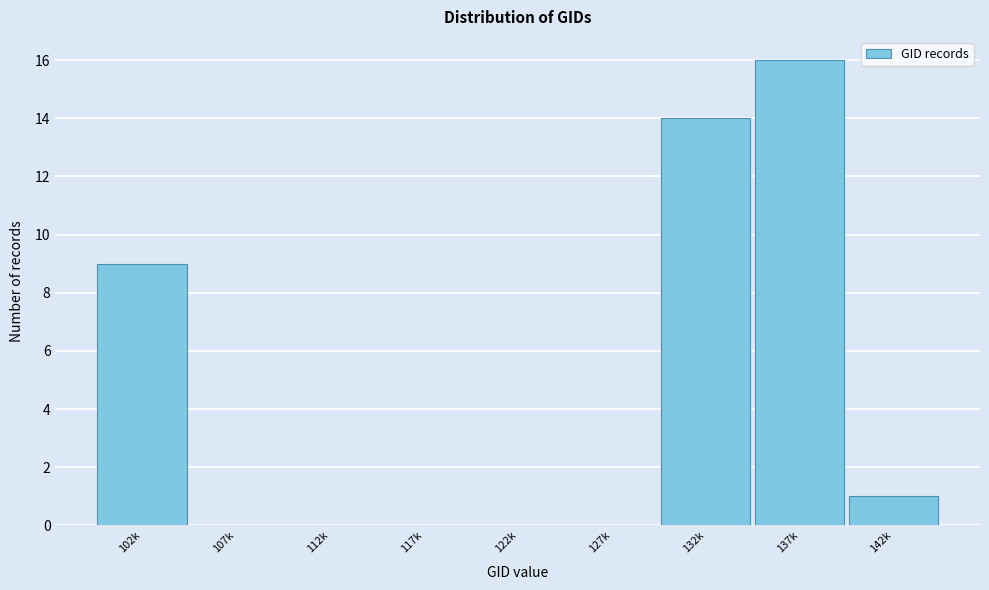

Reading left to right, extract all data points from this chart.

102k=9	107k=0	112k=0	117k=0	122k=0	127k=0	132k=14	137k=16	142k=1